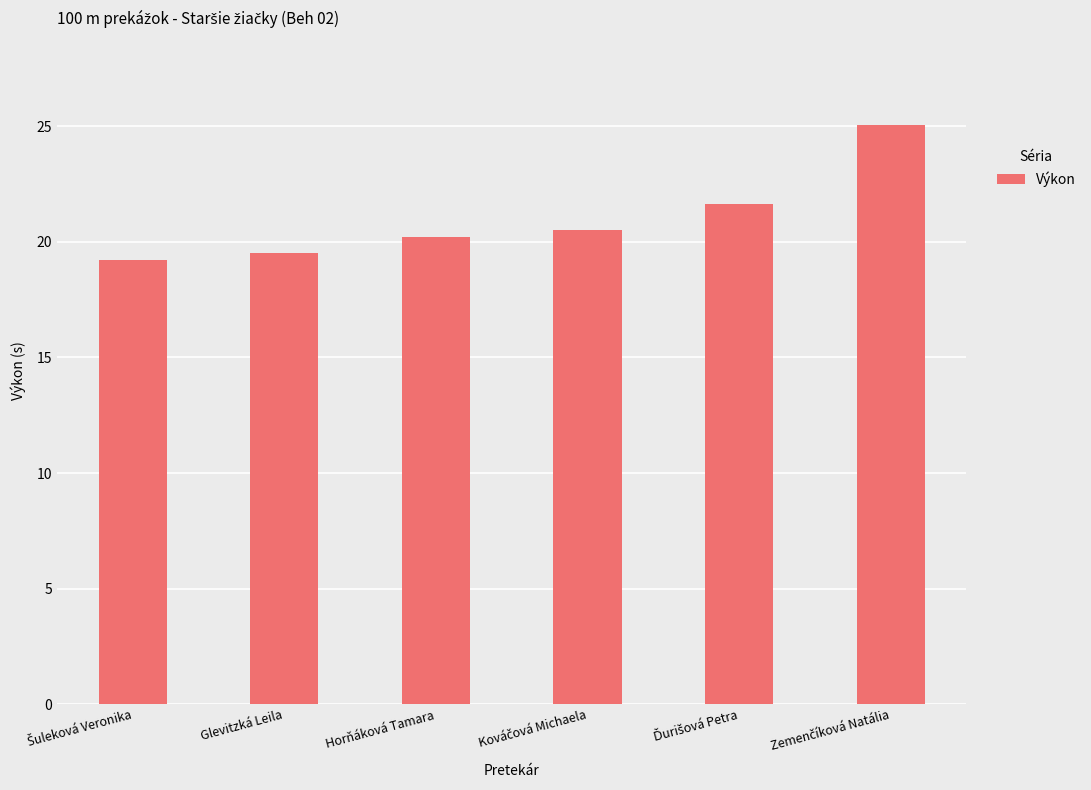

Is it true that the value at Glevitzká Leila is 19.5?

True